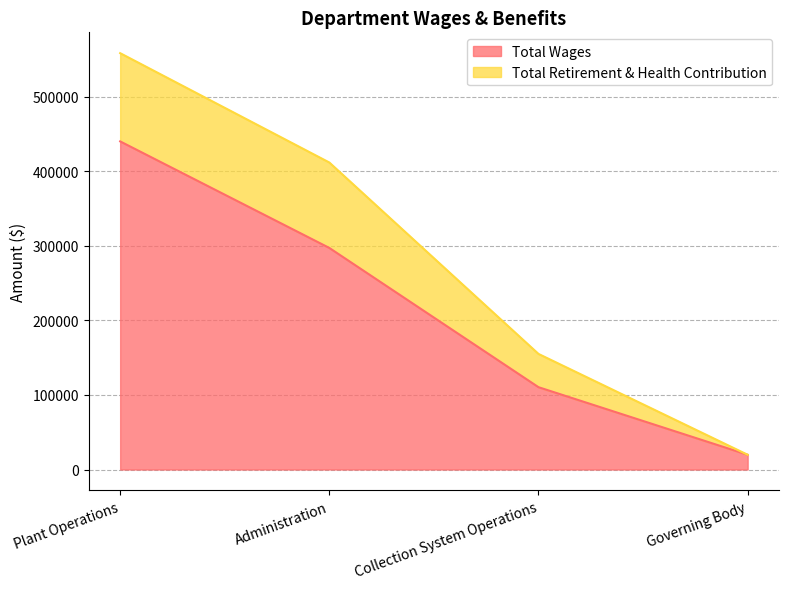

At which label does the data first exceed 297009?

Plant Operations